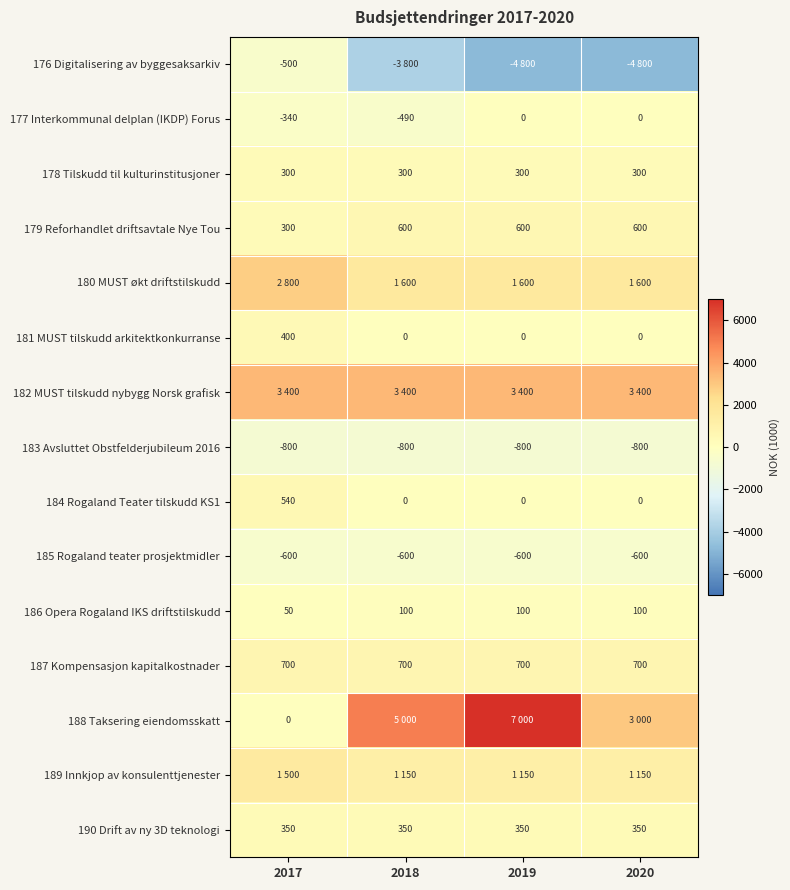

What is the maximum value for 183 Avsluttet Obstfelderjubileum 2016?

-800